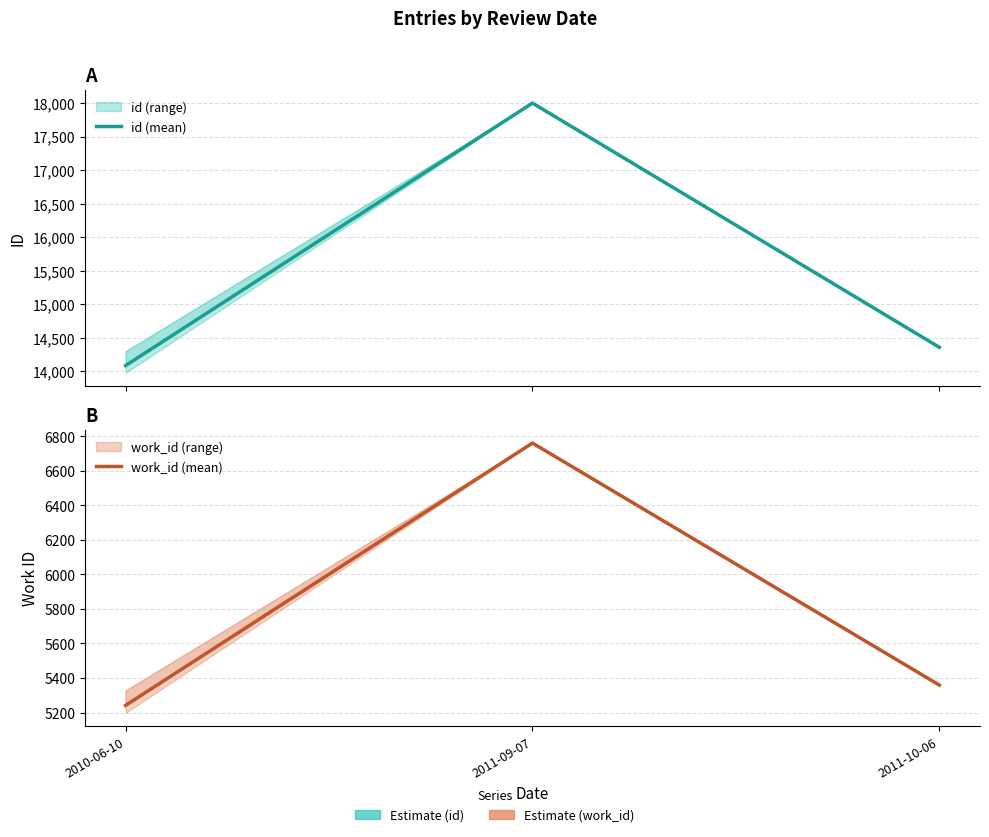

What position from the left is 2011-10-06?

3